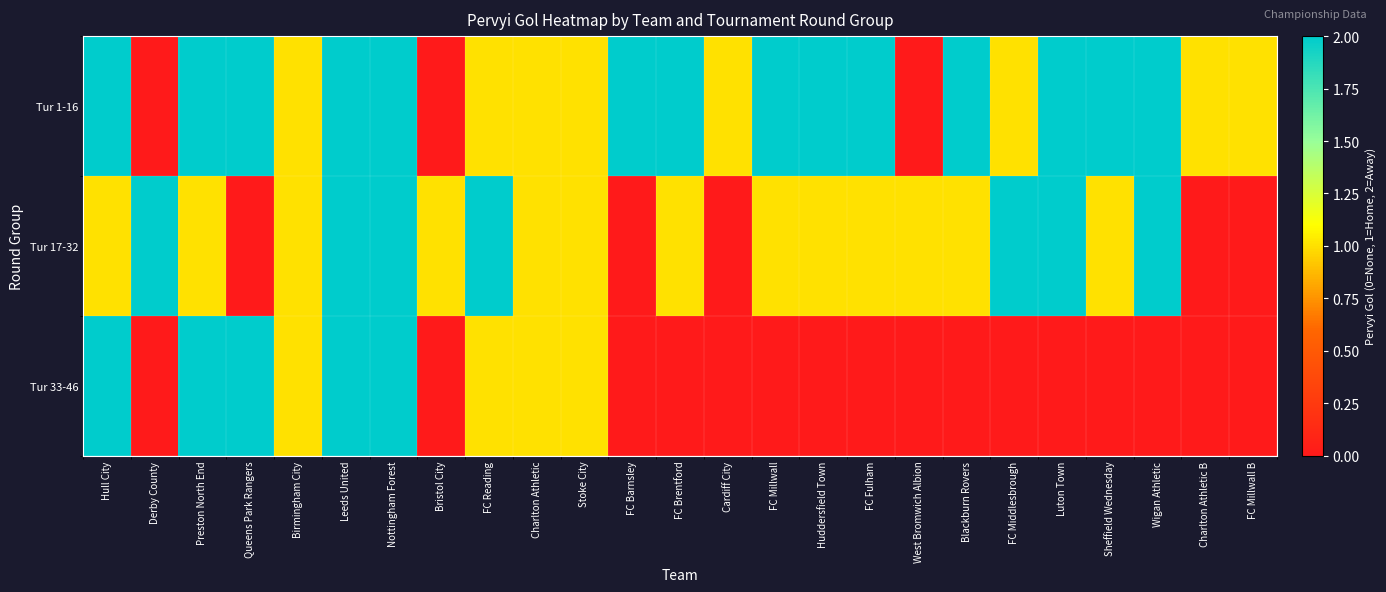

What is the spread (max minus min) of values at FC Middlesbrough?

2